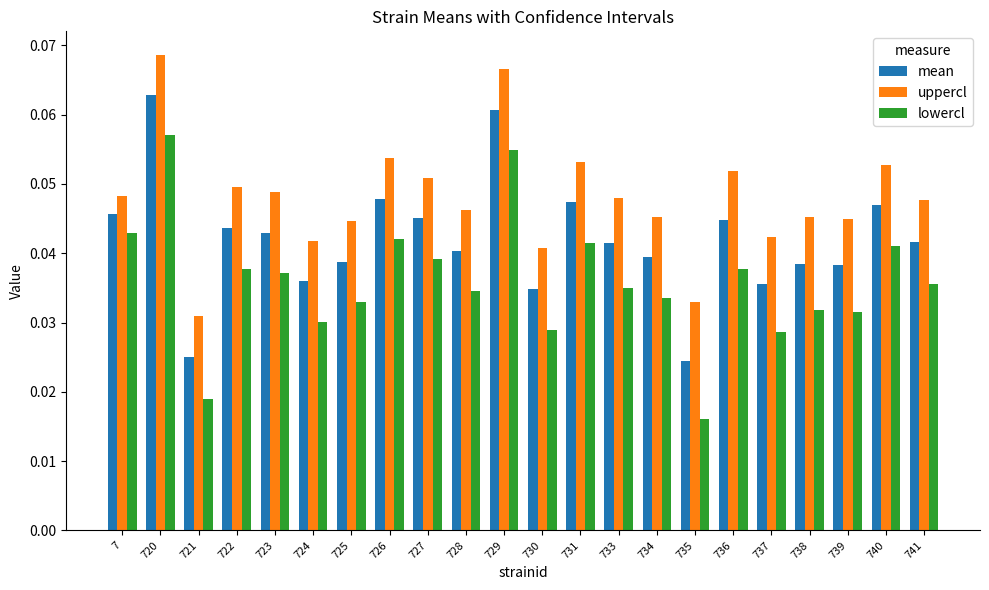

Rank the series at 739 from highest to lowest value.

uppercl, mean, lowercl